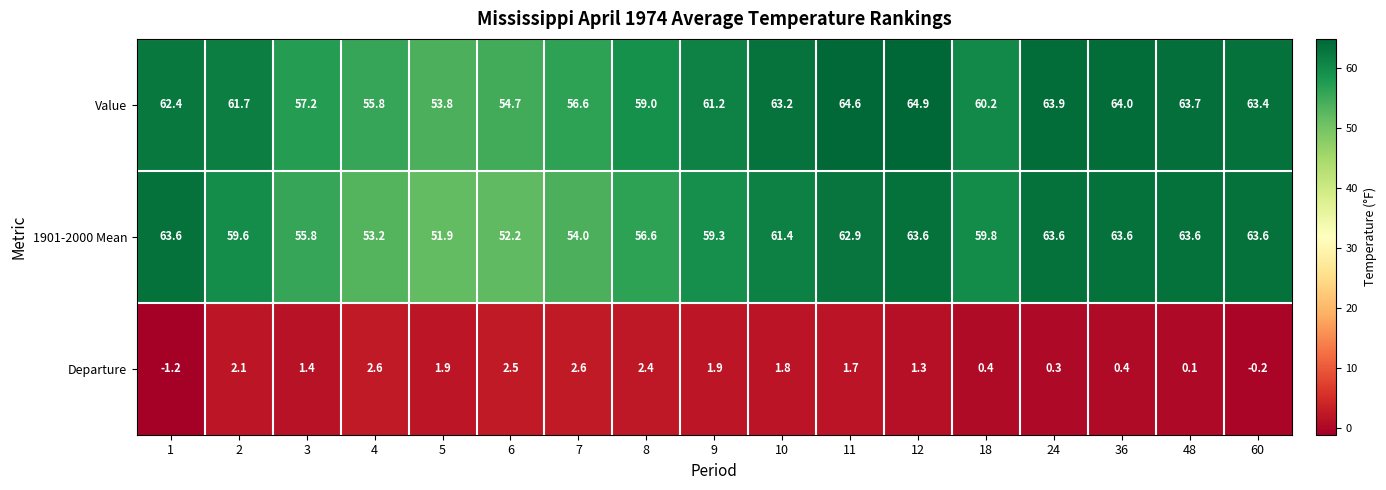

At which label is Value closest to 59?

8